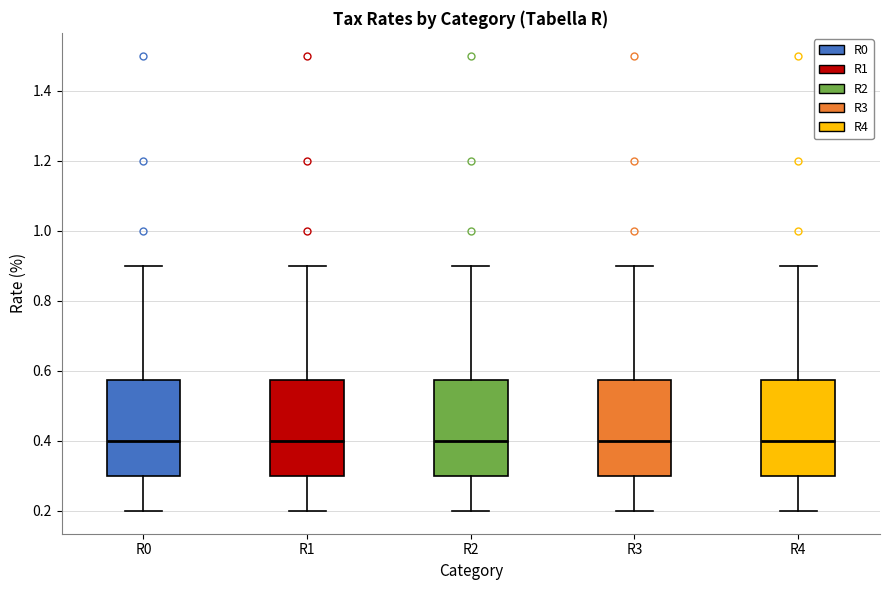

Where is the upper edge of the box for R2 on the y-axis? The values are not printed on the chart, so give them approximately, as read against the axis.

0.58